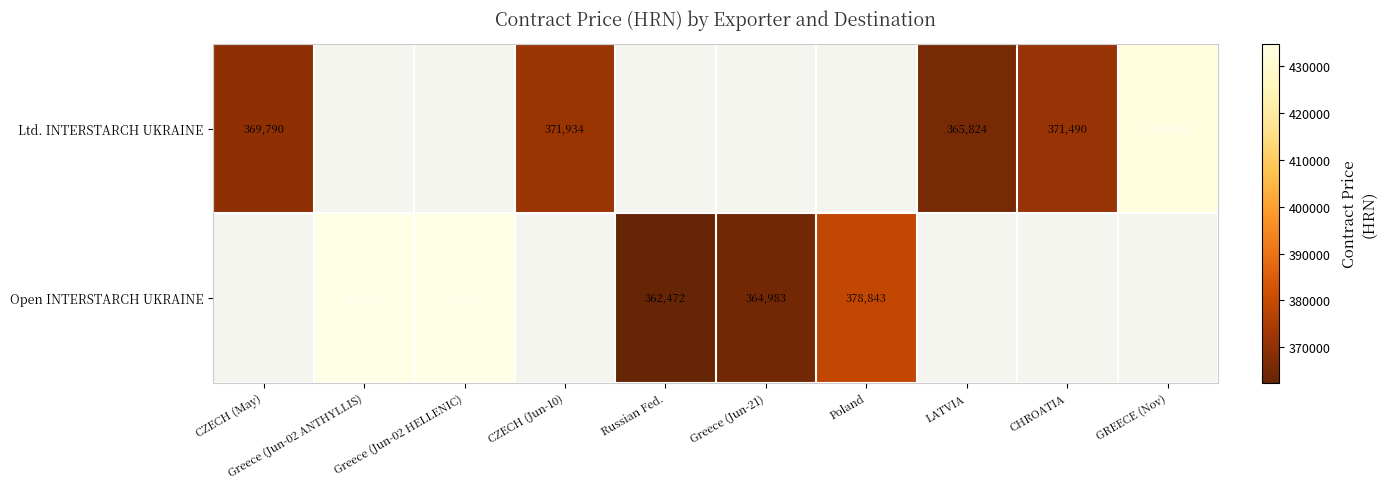

Which category has the lowest value across all series?

Russian Fed.